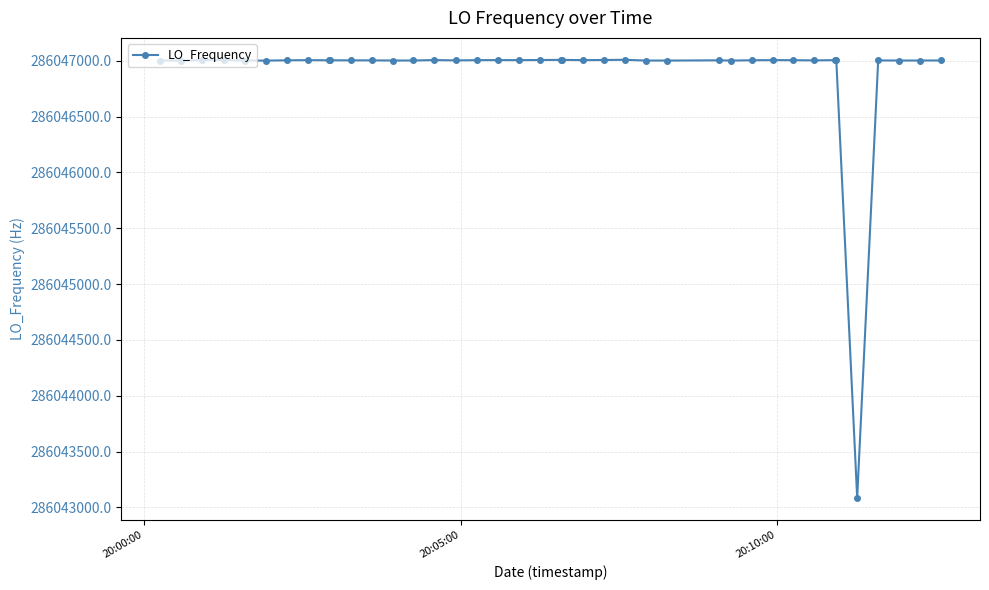

What is the average value?

286046906.1